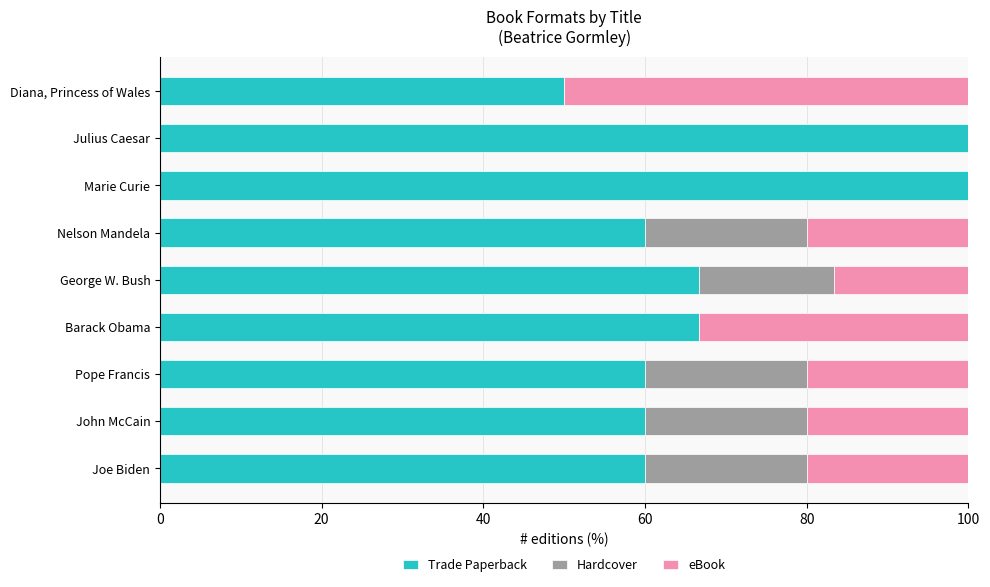

What is the total value across all series at John McCain?

100.0